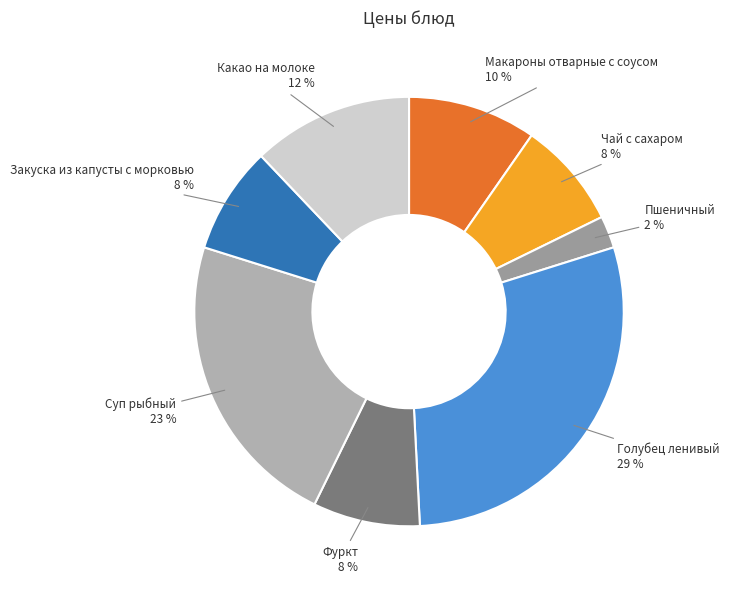

To the nearest percent, what percentage of the pie is Чай с сахаром?

8%